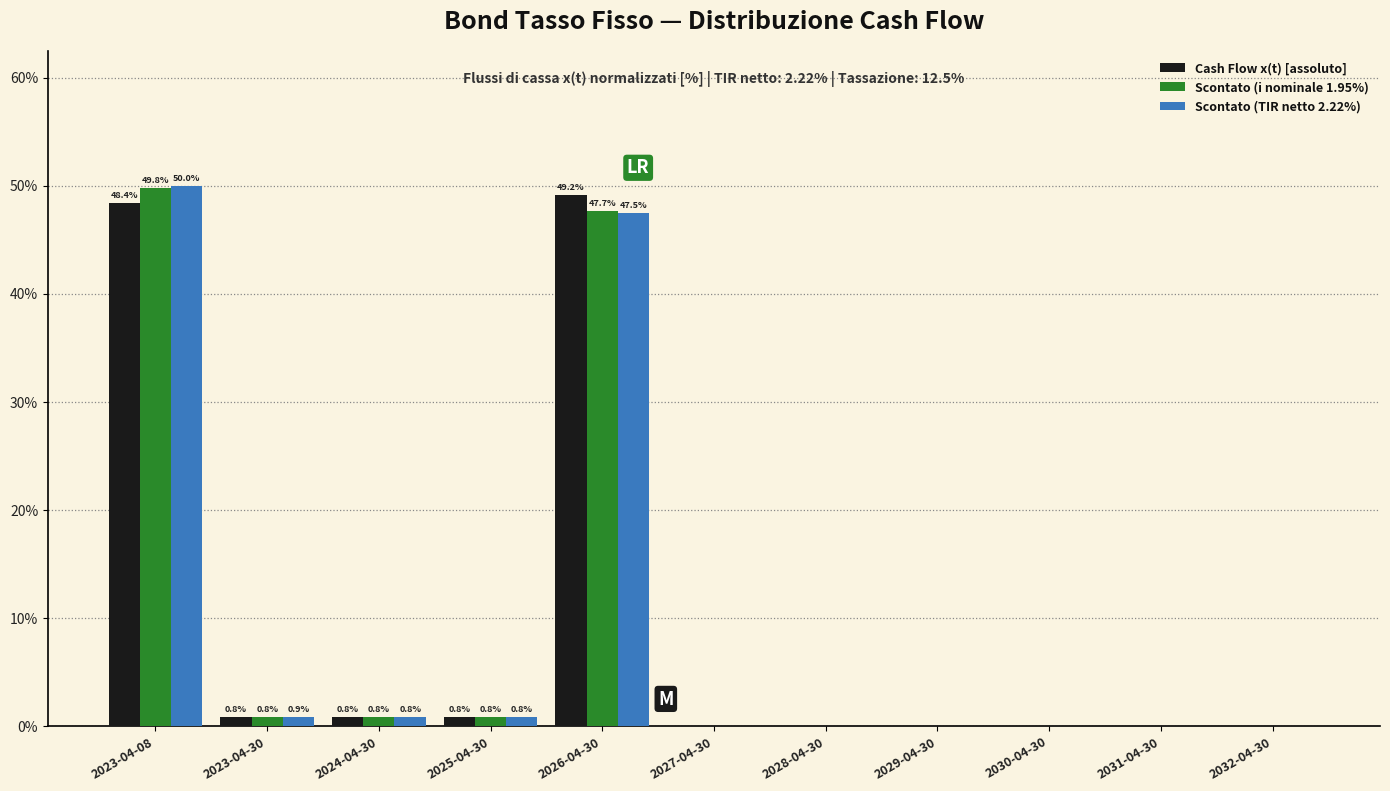

What is the sum of all Scontato (TIR netto 2.22%) values?

100.0